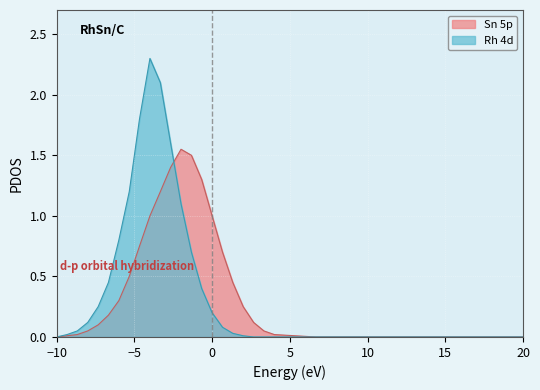

Which series has the largest range (max minus min)?

Rh 4d